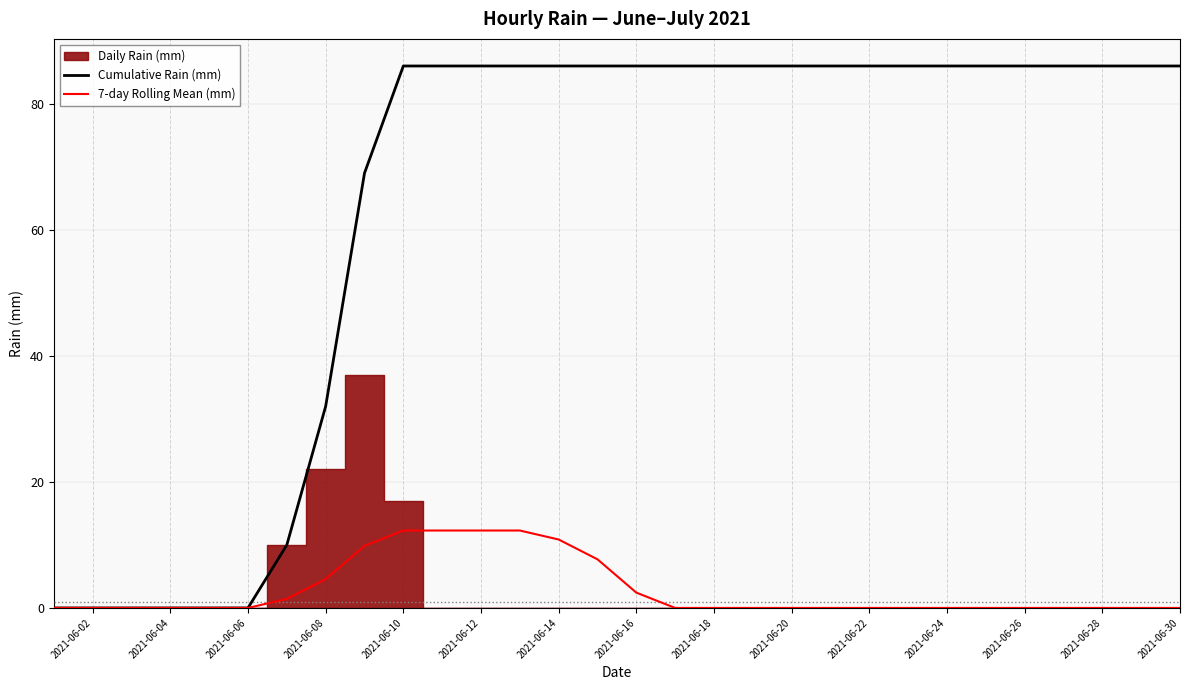

The 7-day Rolling Mean (mm) series shows 2.4 at 2021-06-16. True or false?

True